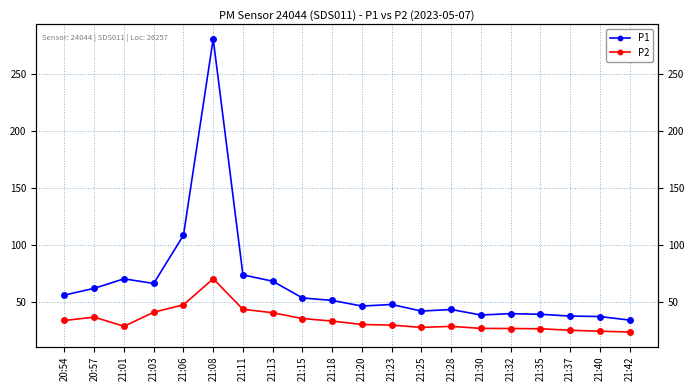

The P1 series shows 58.1 at 21:28. True or false?

False